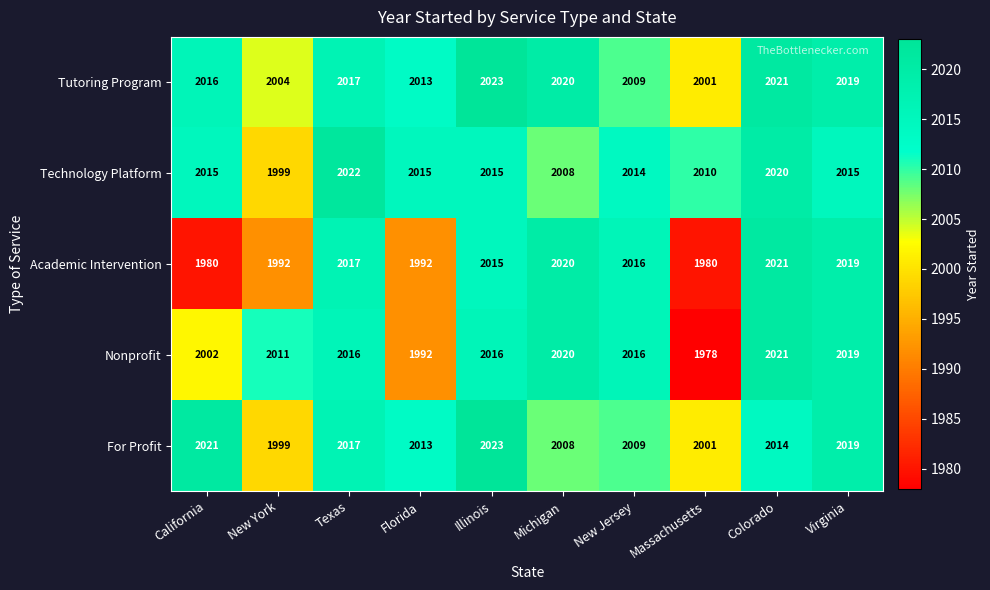

What is the difference between the second highest and second lowest values in the Tutoring Program series?

17